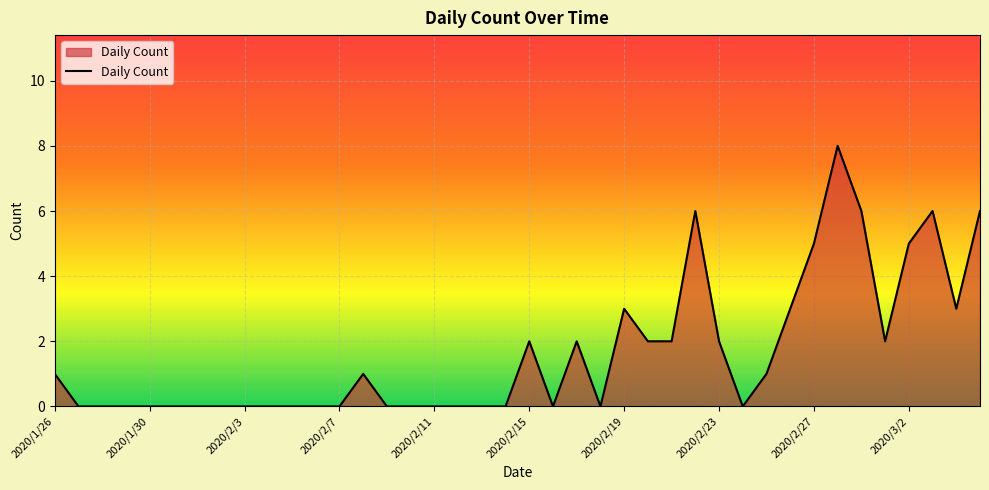

What is the maximum value shown in the chart?

8